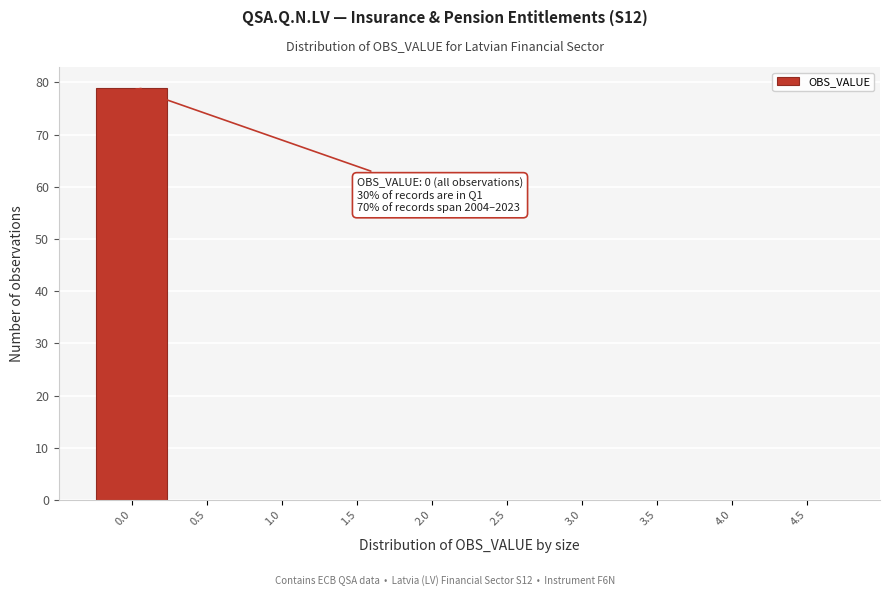

Reading right to left, transcribe all the data shown in this chart.

4.5=0	4.0=0	3.5=0	3.0=0	2.5=0	2.0=0	1.5=0	1.0=0	0.5=0	0.0=79